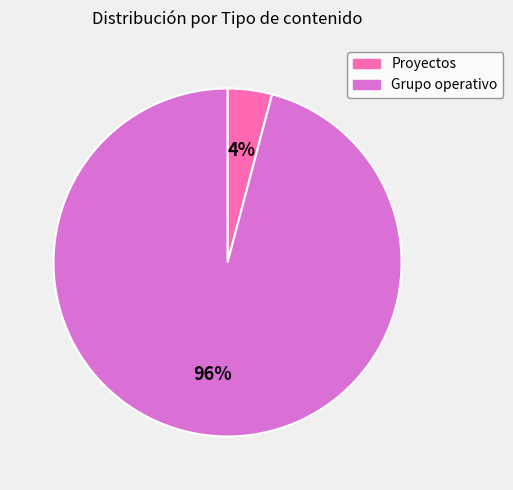

The Grupo operativo slice represents 13% of the pie. True or false?

False